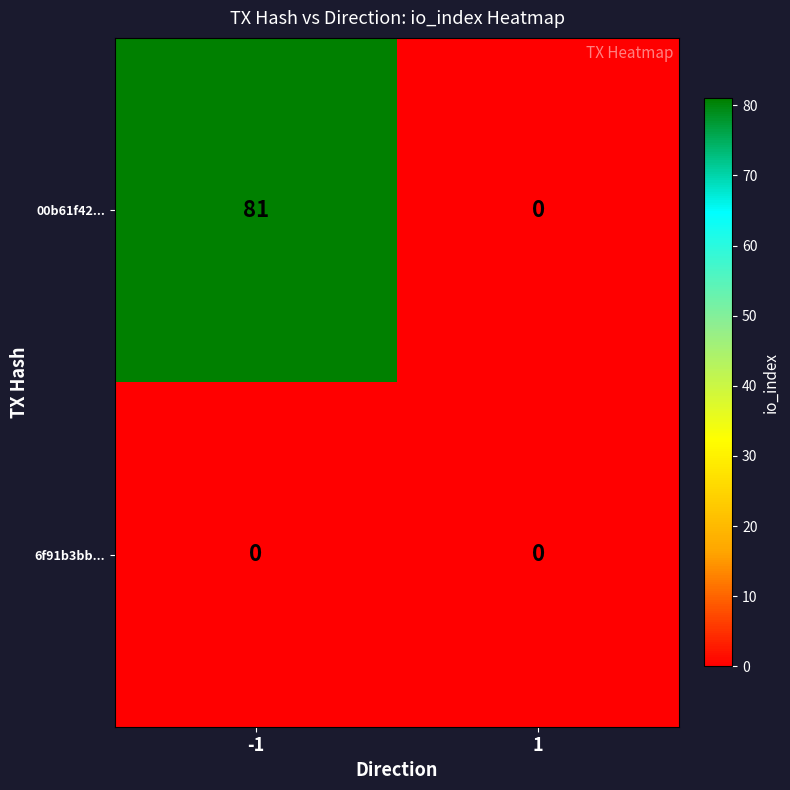

Which label corresponds to the largest value in the chart?

-1